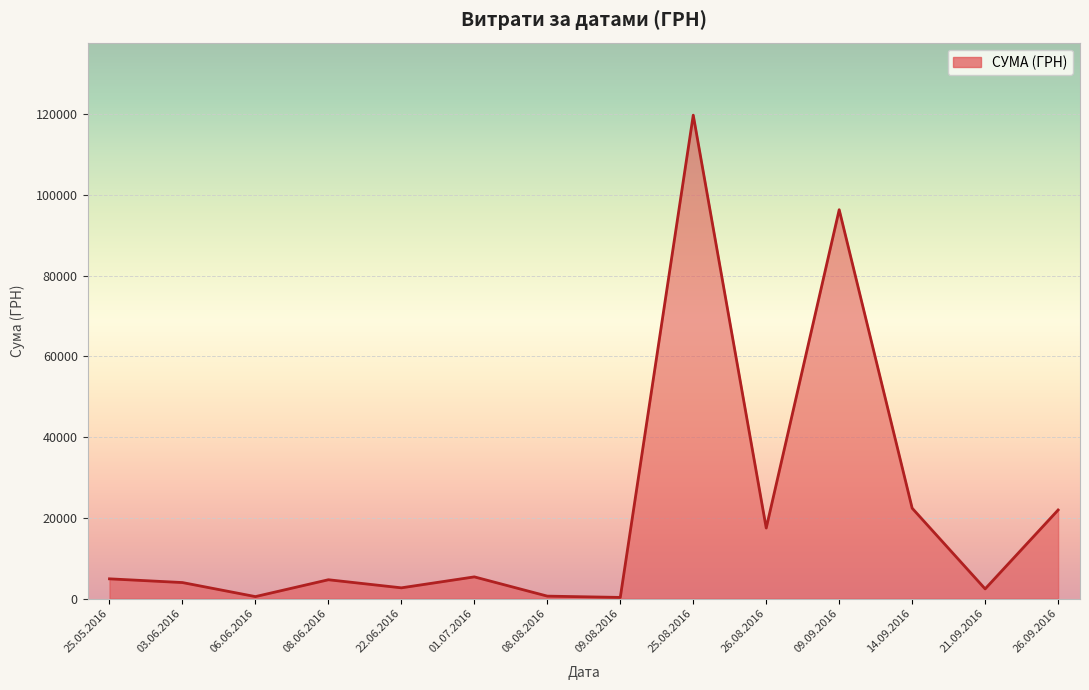

What is the ratio of the value at 26.09.2016 to the value at 01.07.2016?

4.1